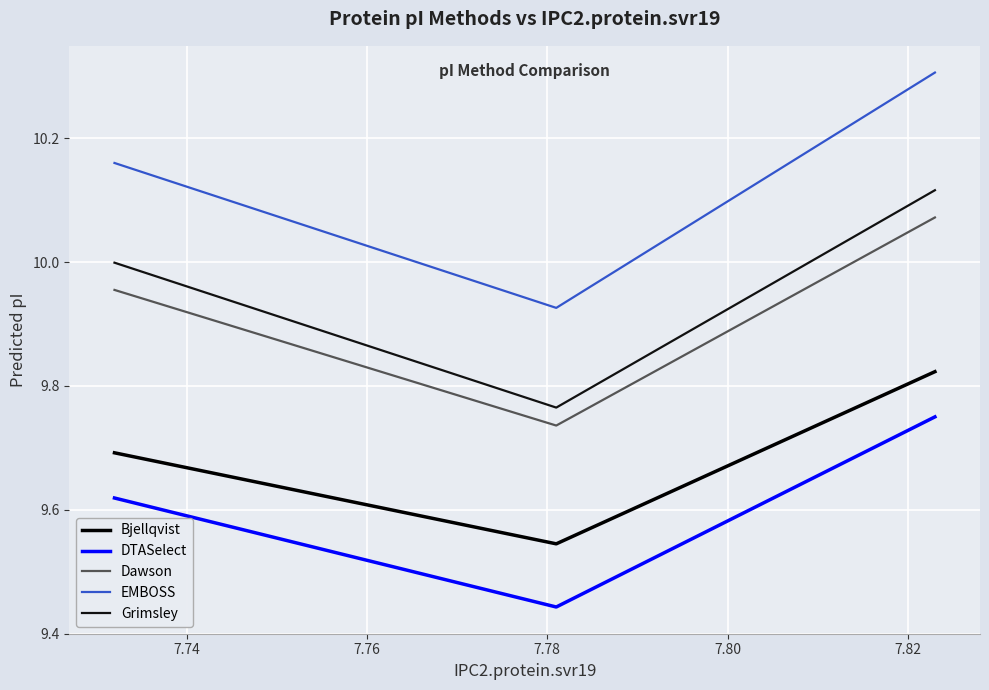

List the series in order of their peak value, lowest first.

DTASelect, Bjellqvist, Dawson, Grimsley, EMBOSS